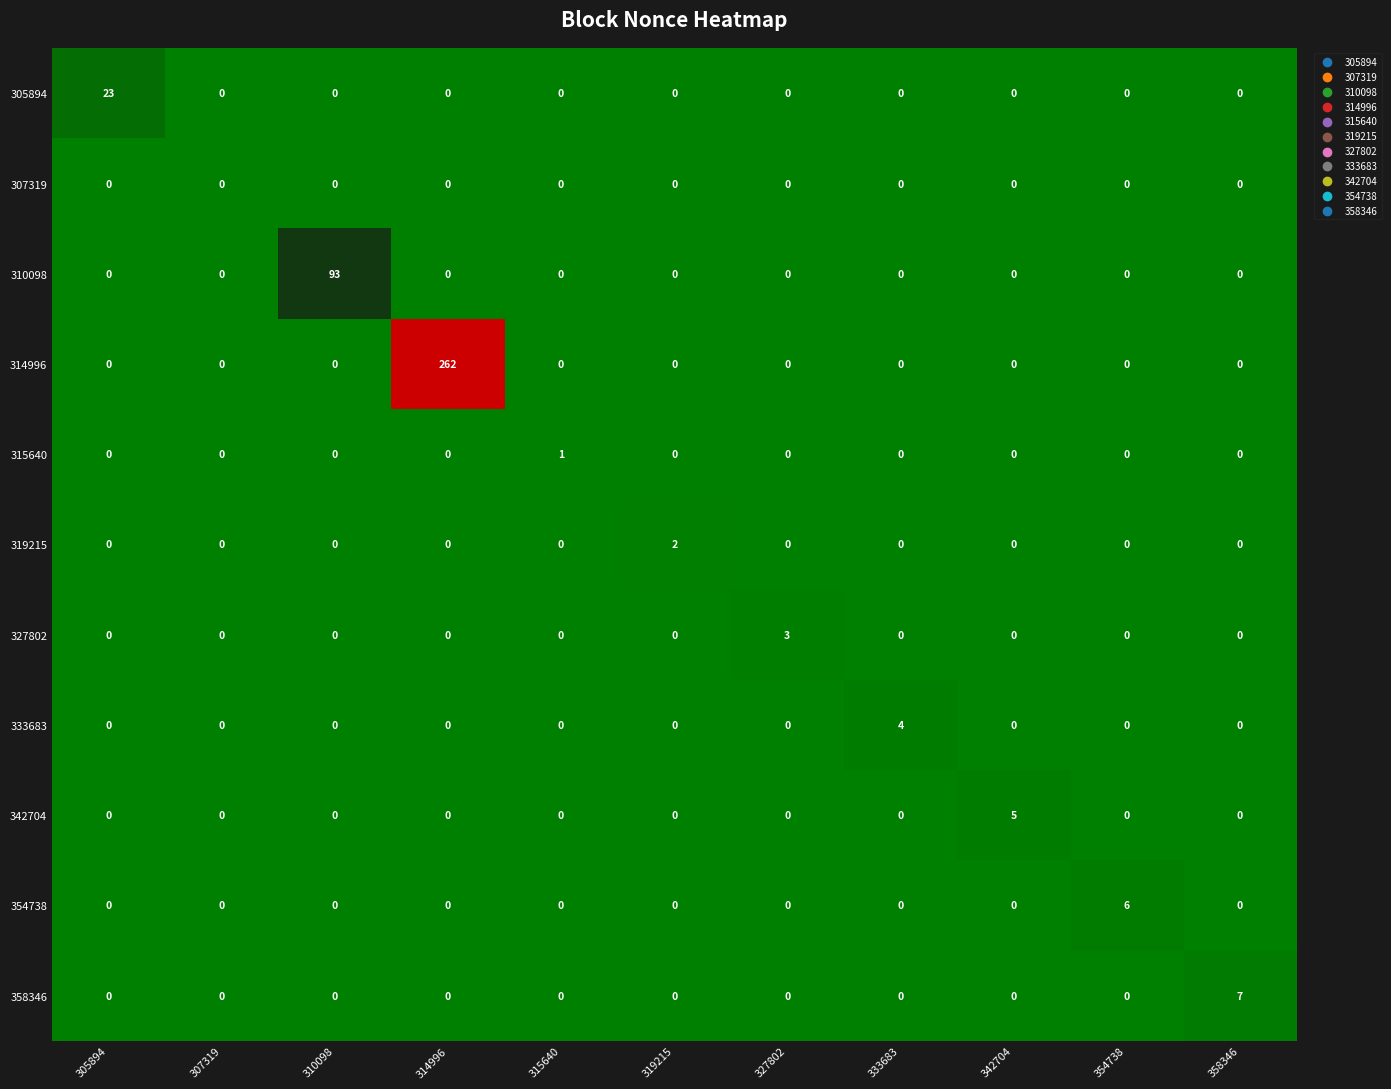

Rank the series by their maximum value, from highest to lowest.

314996, 310098, 305894, 358346, 354738, 342704, 333683, 327802, 319215, 315640, 307319